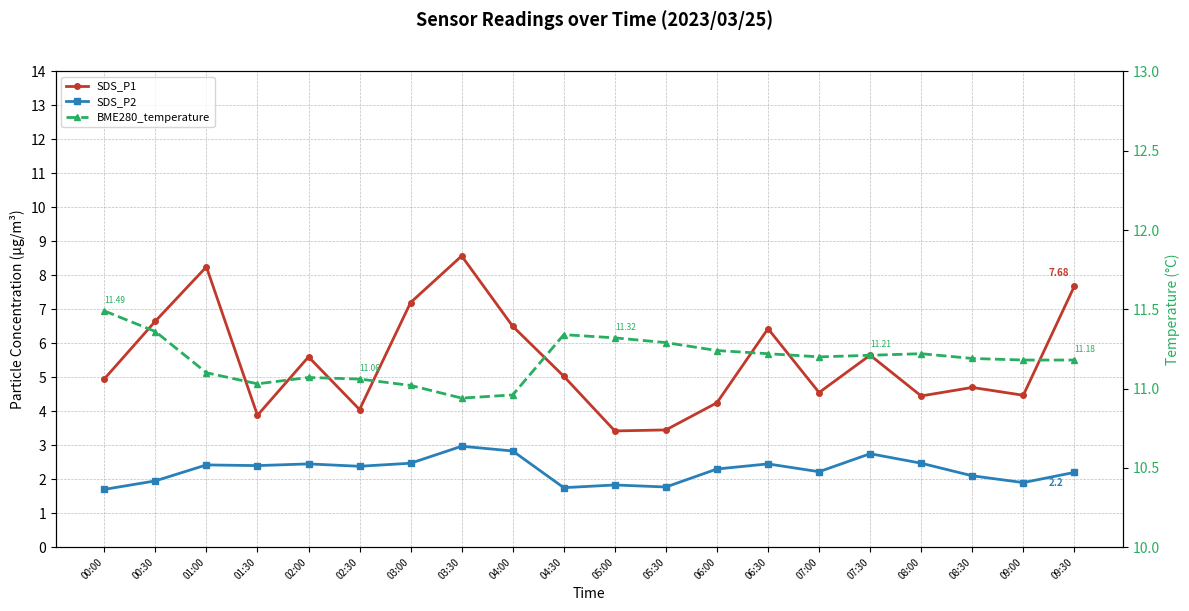

True or false: SDS_P2 has more than 2 interior local peaks.

True